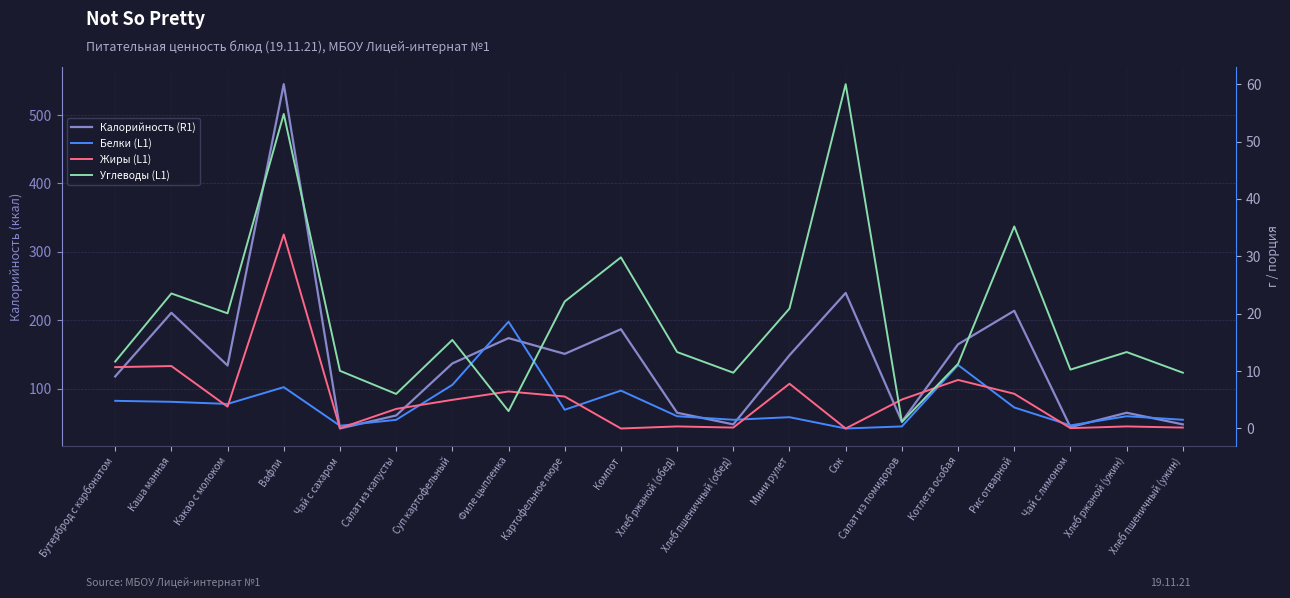

Which label corresponds to the largest value in the chart?

Вафли